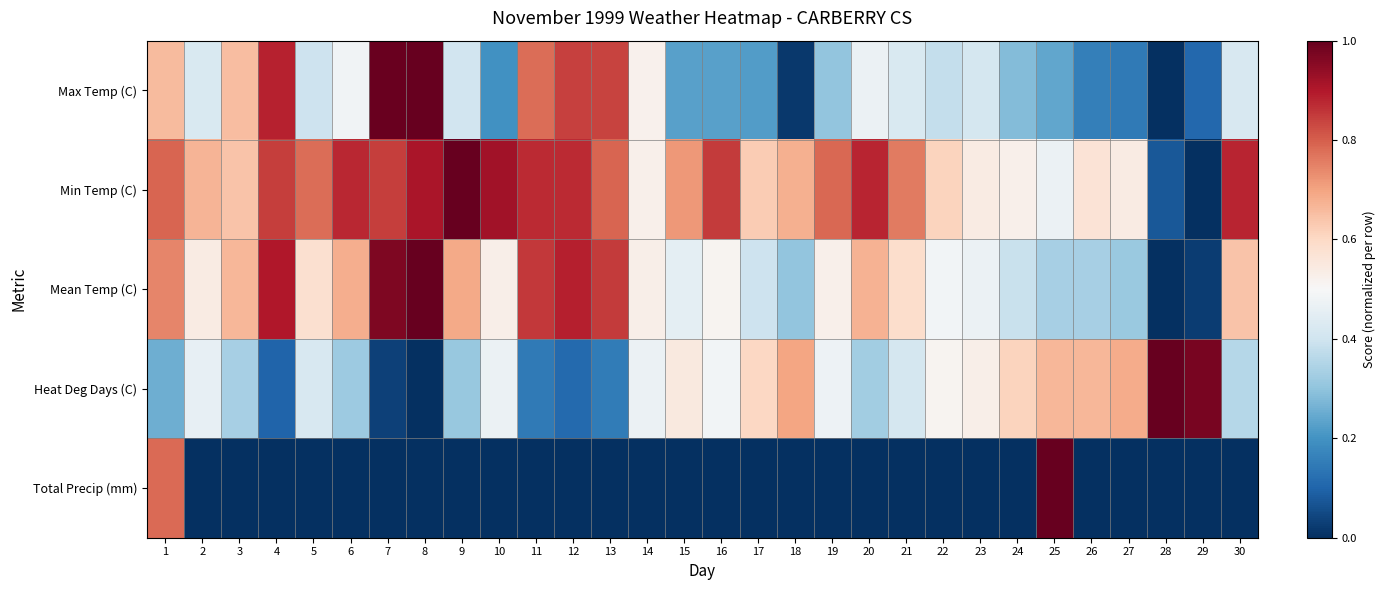

At which category does the chart reach its peak across all series?

8